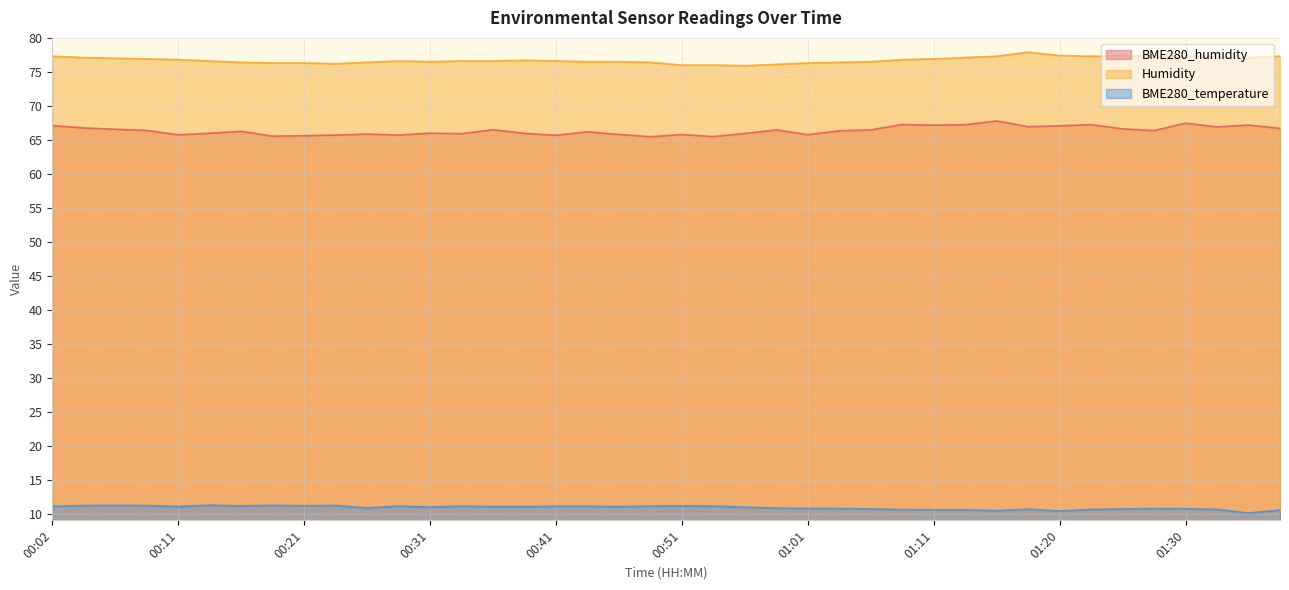

Reading left to right, what are all the values shown in this chart?

BME280_humidity: 67.1	66.8	66.5	66.4	65.7	66.0	66.2	65.5	65.6	65.7	65.8	65.7	66.0	65.9	66.5	66.0	65.7	66.2	65.8	65.5	65.8	65.5	65.9	66.5	65.8	66.3	66.5	67.2	67.2	67.2	67.8	66.9	67.1	67.2	66.6	66.4	67.5	66.9	67.2	66.7
Humidity: 77.3	77.1	77.0	76.9	76.8	76.6	76.4	76.3	76.3	76.2	76.4	76.6	76.5	76.6	76.6	76.7	76.6	76.5	76.5	76.4	76.0	76.0	75.9	76.1	76.3	76.4	76.5	76.8	76.9	77.1	77.3	77.9	77.4	77.3	77.4	77.3	77.3	77.2	77.1	77.3
BME280_temperature: 11.1	11.2	11.2	11.2	11.0	11.2	11.1	11.2	11.1	11.2	10.8	11.1	10.9	11.1	11.0	11.0	11.1	11.1	11.0	11.1	11.1	11.1	10.9	10.8	10.8	10.7	10.7	10.6	10.6	10.5	10.4	10.6	10.4	10.6	10.7	10.7	10.7	10.6	10.1	10.5